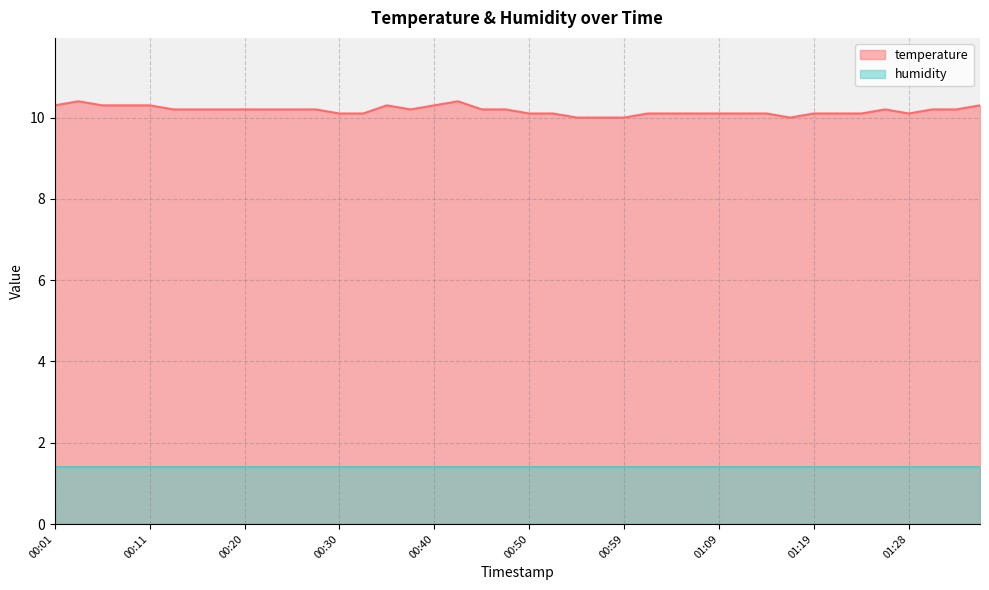

Reading right to left, list all the values displayed in this chart.

10.3	10.2	10.2	10.1	10.2	10.1	10.1	10.1	10.0	10.1	10.1	10.1	10.1	10.1	10.1	10.0	10.0	10.0	10.1	10.1	10.2	10.2	10.4	10.3	10.2	10.3	10.1	10.1	10.2	10.2	10.2	10.2	10.2	10.2	10.2	10.3	10.3	10.3	10.4	10.3